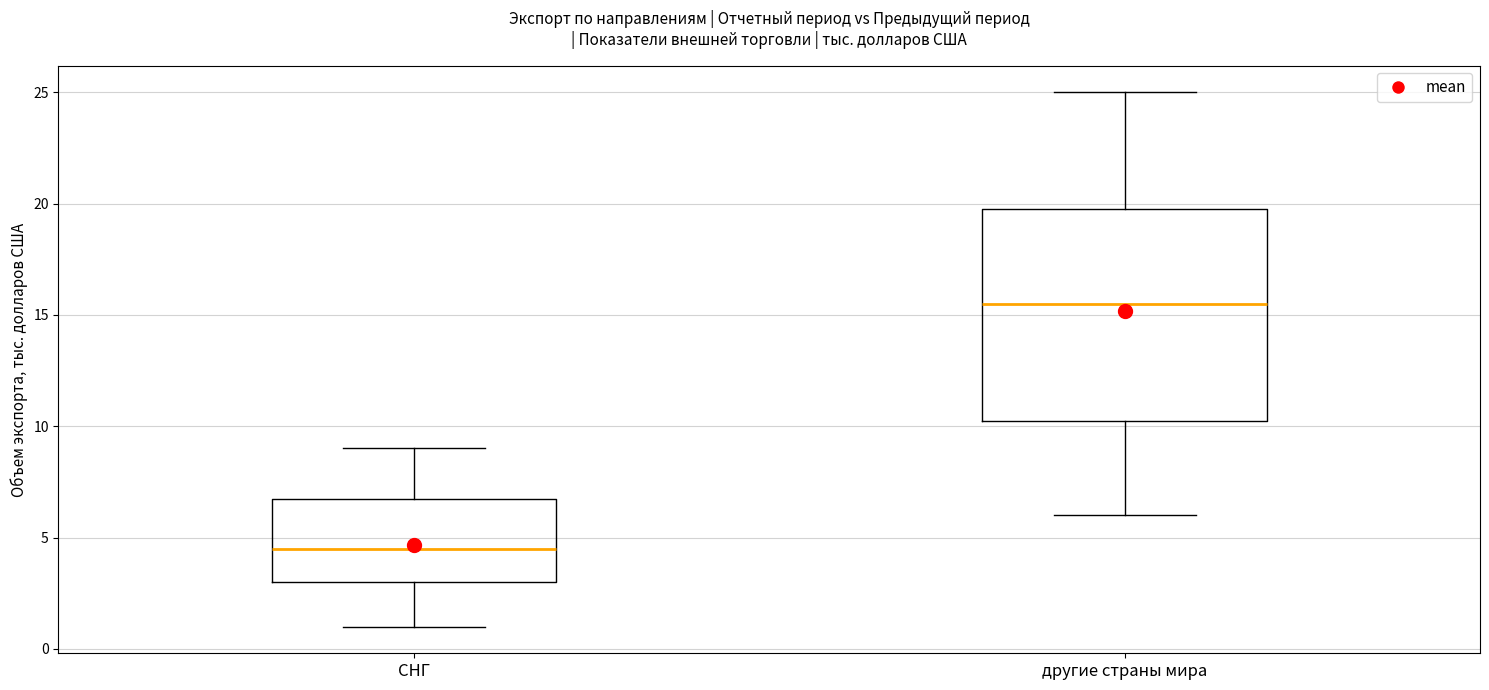

Which box has the lowest median line?

СНГ